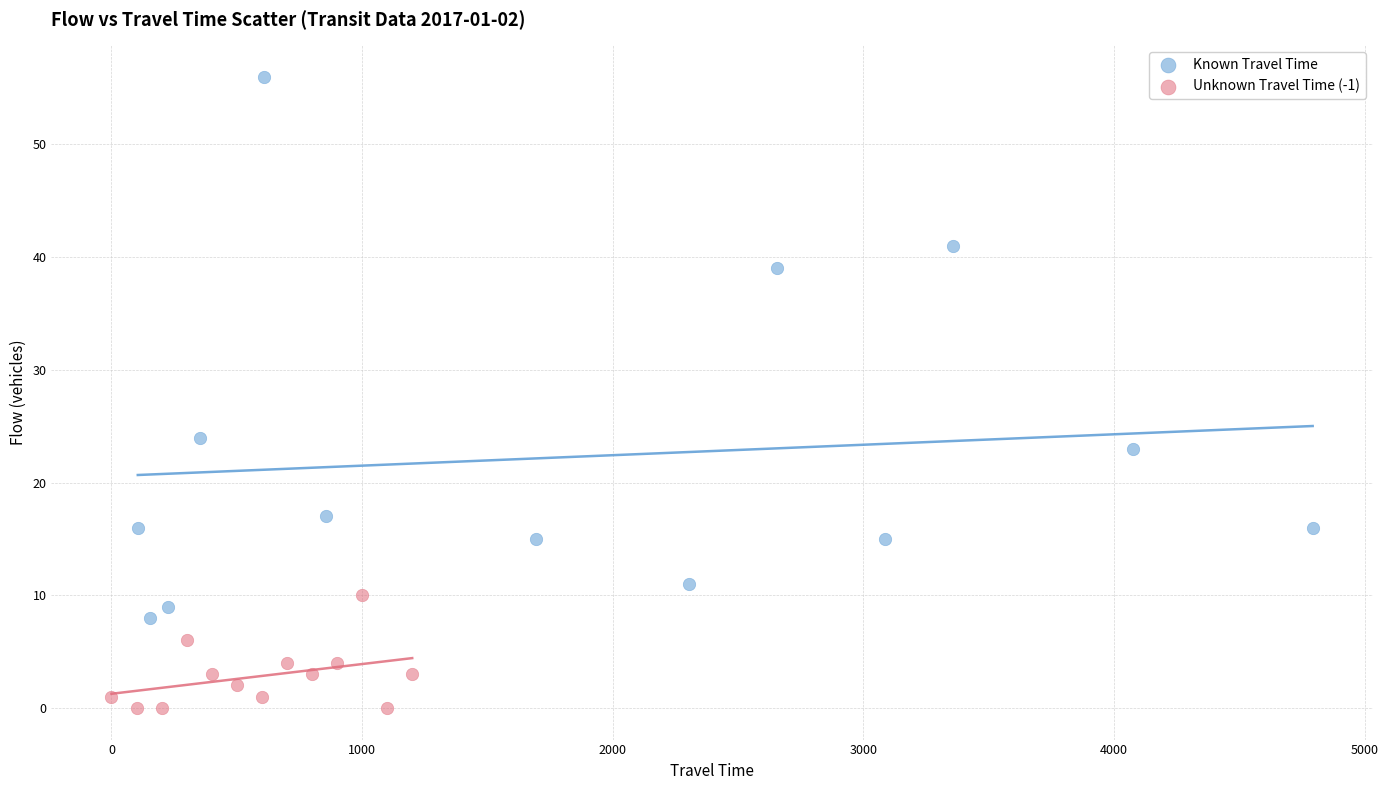

What are all the series names shown in the legend?

Known Travel Time, Unknown Travel Time (-1)